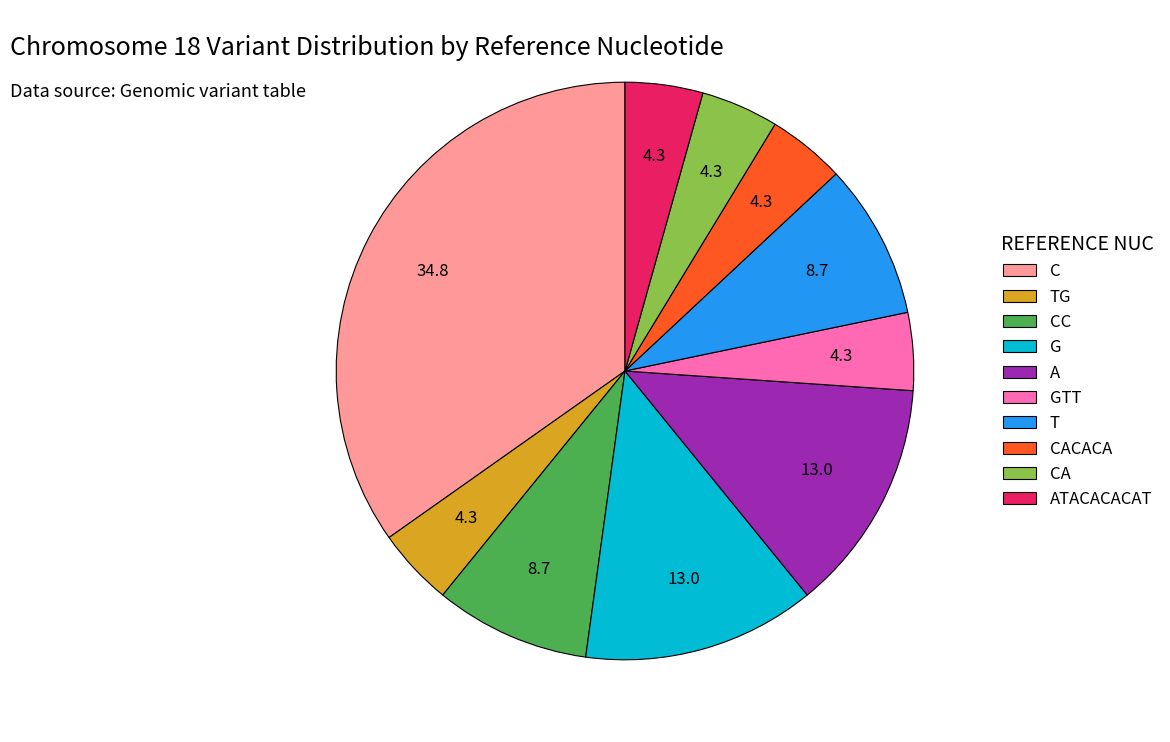

Is it true that A is 3% of the pie?

False